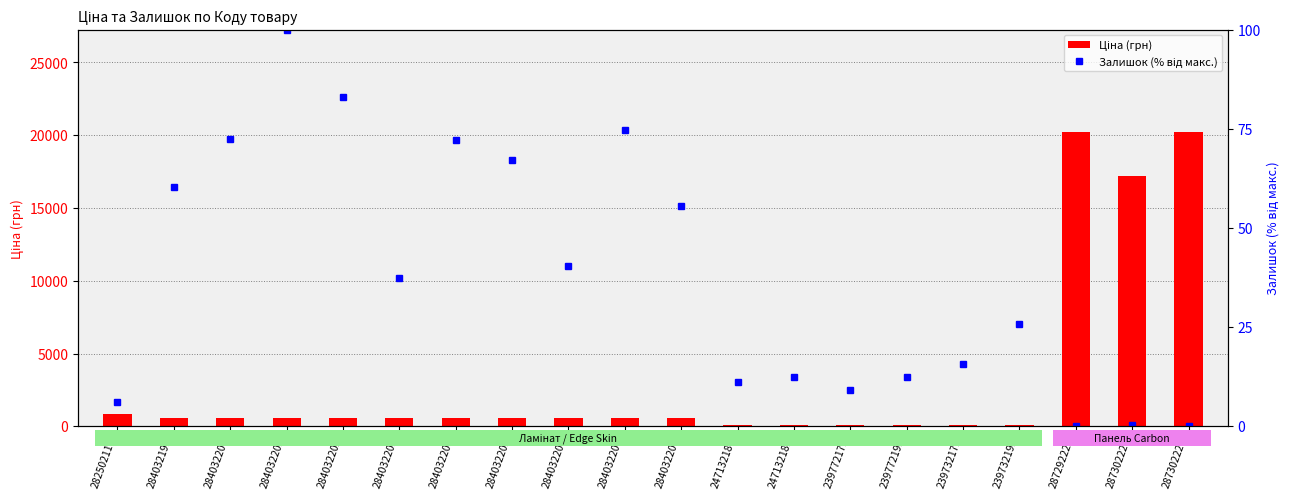

What is the highest value of the Ціна series?

20186.0